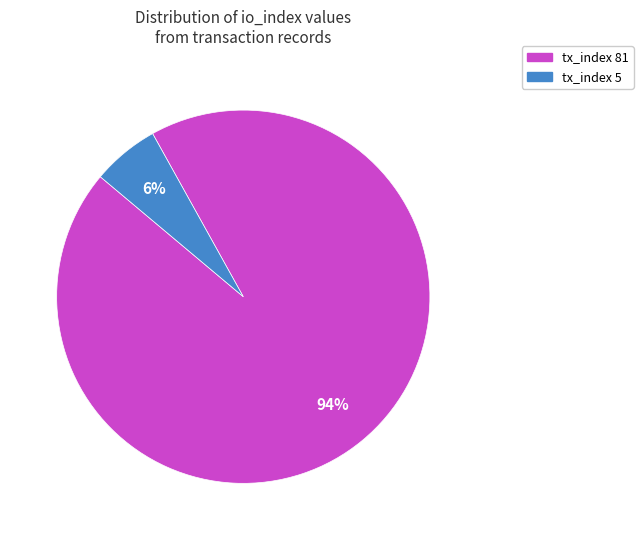

Approximately how many times larger is the value at tx_index 5 compared to tx_index 81?

0.1